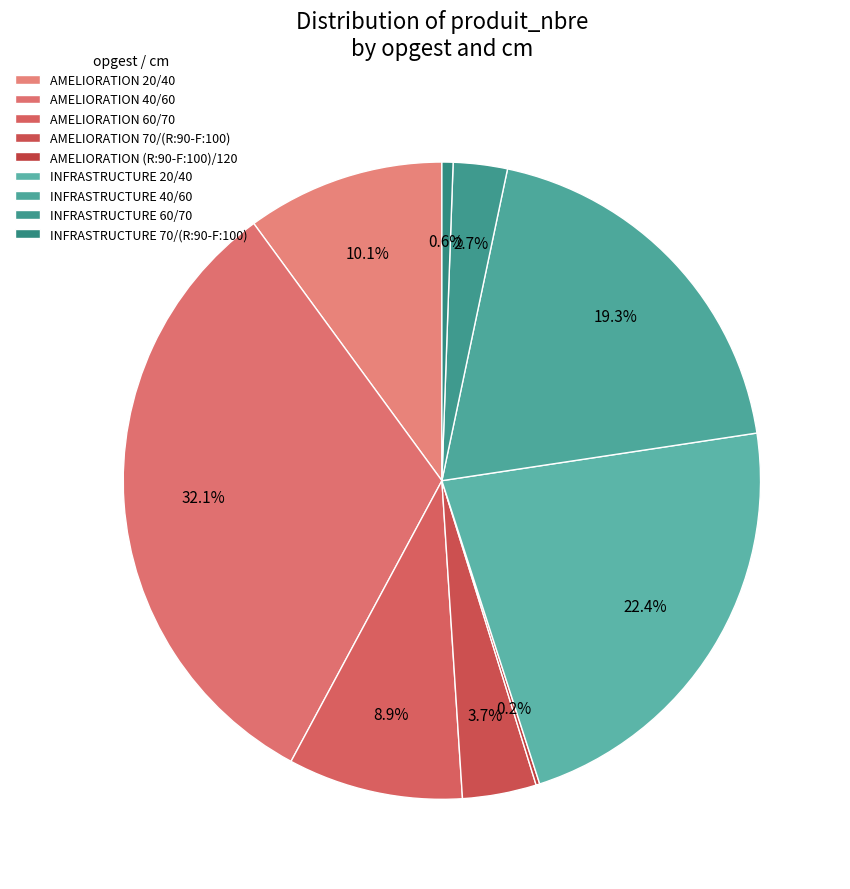

How many slices are in this pie chart?

9